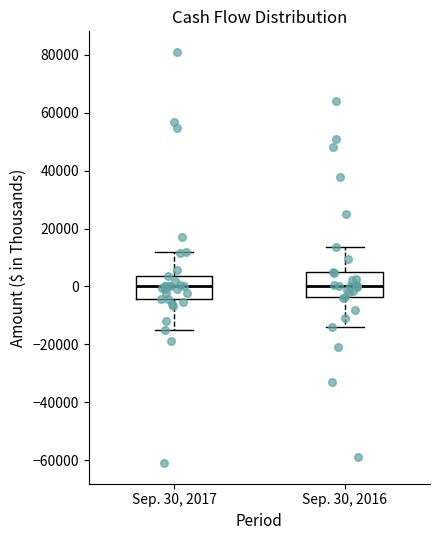

Reading left to right, read every box against the y-axis: the position of its median line, the range the box covers, and the ends of its whiskers. The values are not printed on the chart, so give them approximately, as read against the axis.

Sep. 30, 2017: median 0, box -4000 to 4000, whiskers -16000 to 12000
Sep. 30, 2016: median 0, box -4000 to 6000, whiskers -14000 to 14000